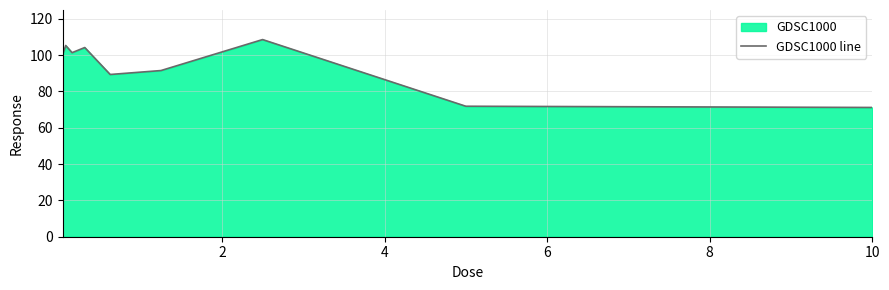

What is the difference between the maximum and minimum values?

37.4